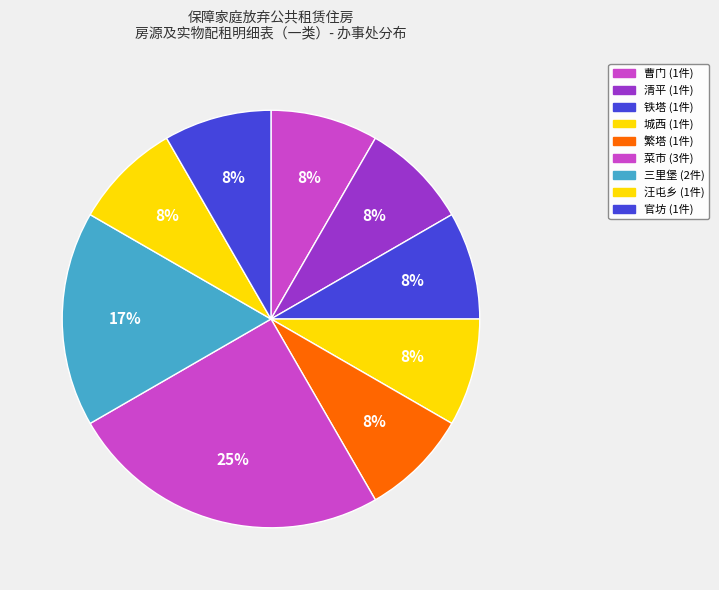

How many slices are in this pie chart?

9